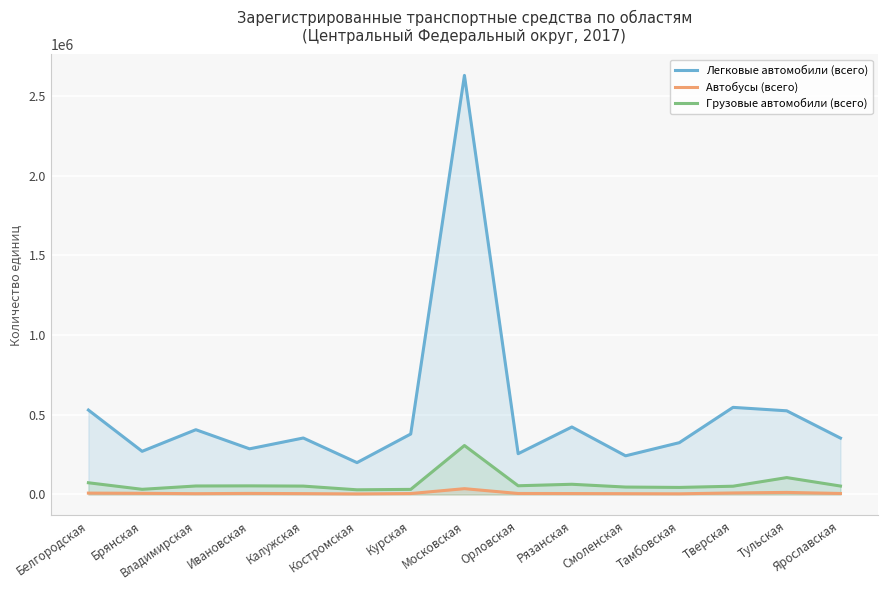

What is the lowest value of the Грузовые автомобили (всего) series?

29488